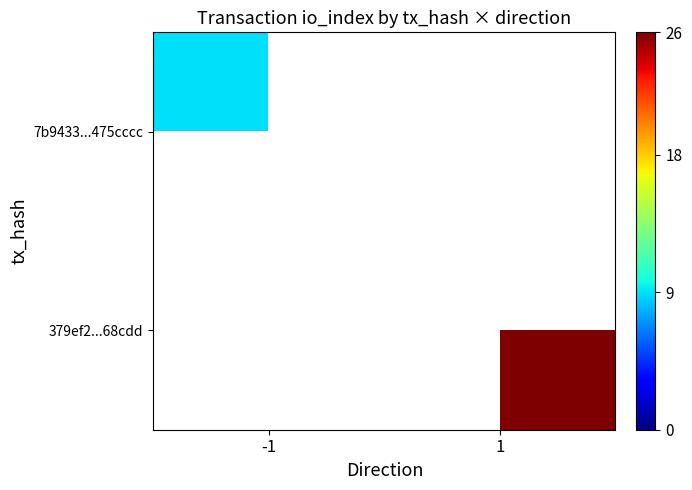

How many categories are shown in the chart?

2